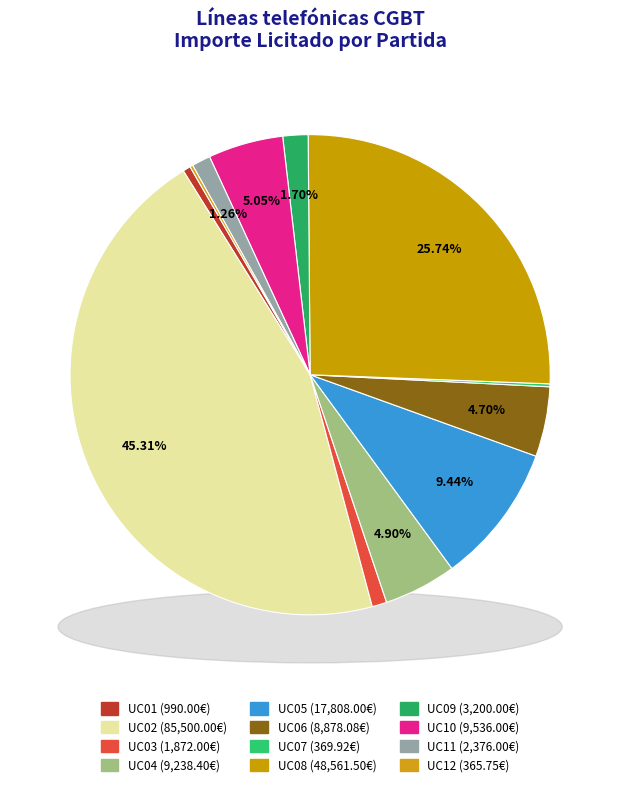

Combined, what portion of the pie is UC12 and UC03?

1.2%